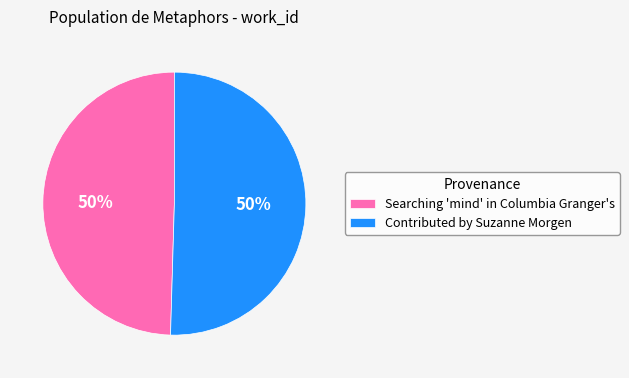

True or false: Searching 'mind' in Columbia Granger's accounts for 50% of the total.

True